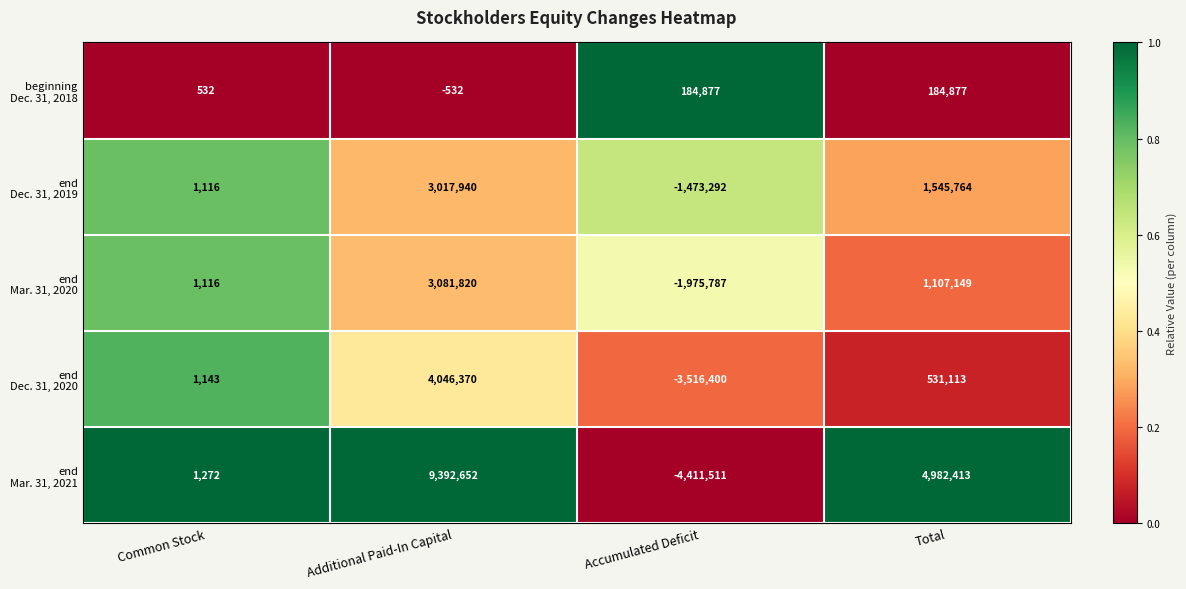

At which category is the sum across all series the highest?

Additional Paid-In Capital